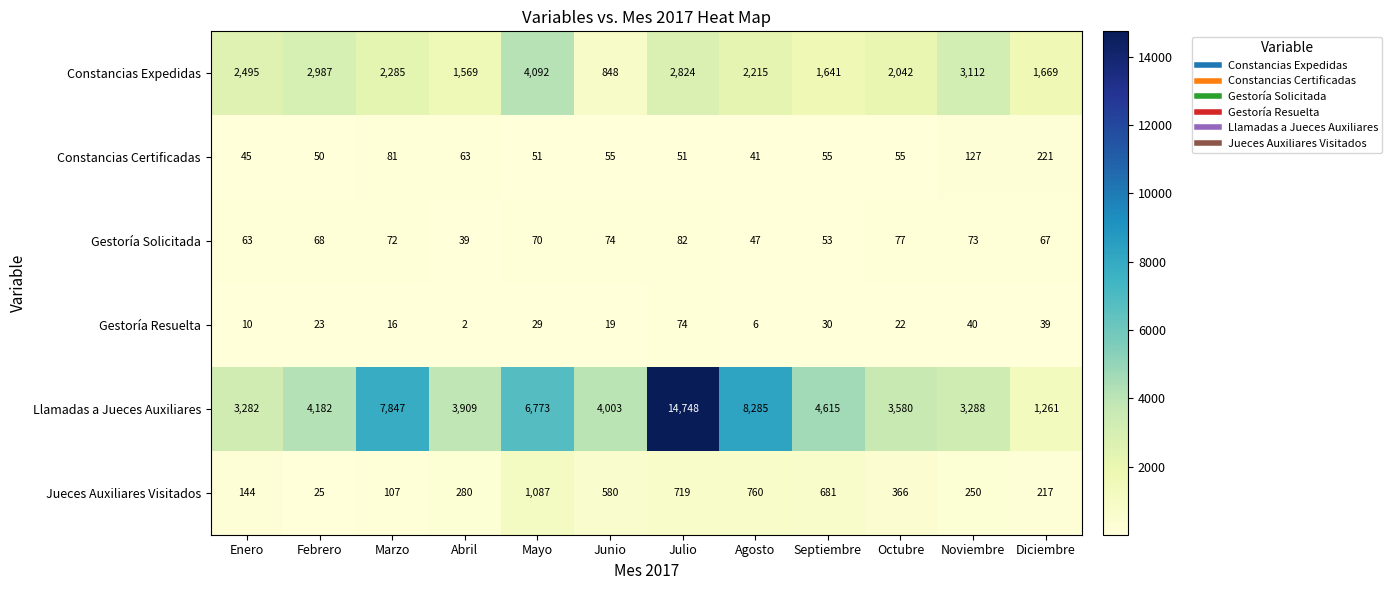

The Gestoría Solicitada series shows 47 at Agosto. True or false?

True